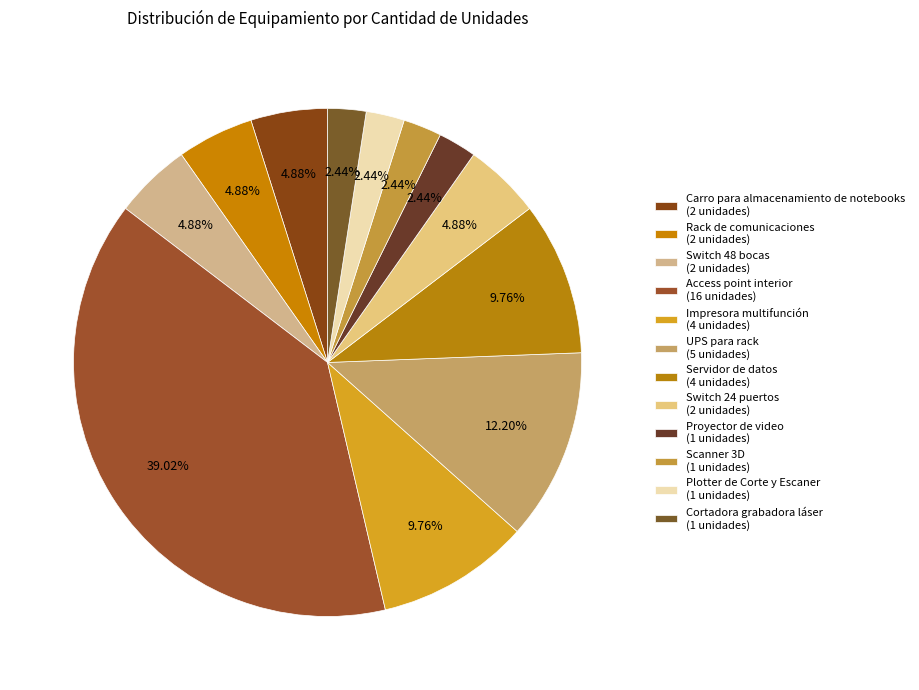

How many segments does this pie chart have?

12